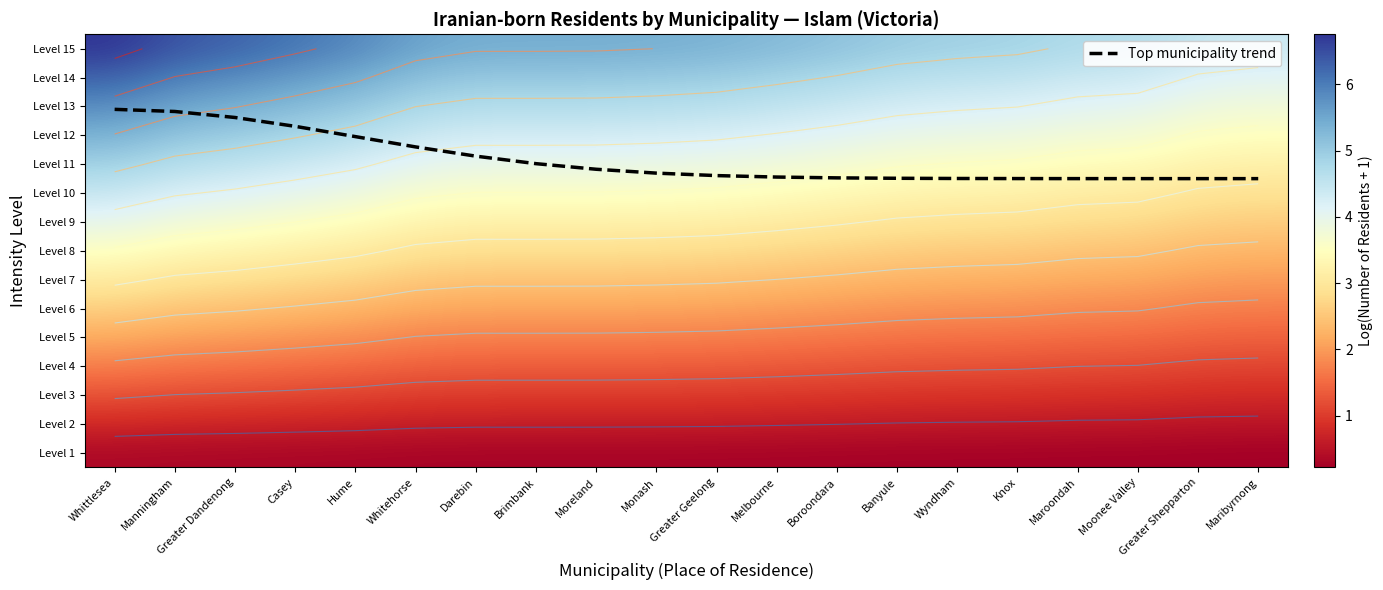

What is the difference between the Level 1 values at Boroondara and Manningham?

0.1